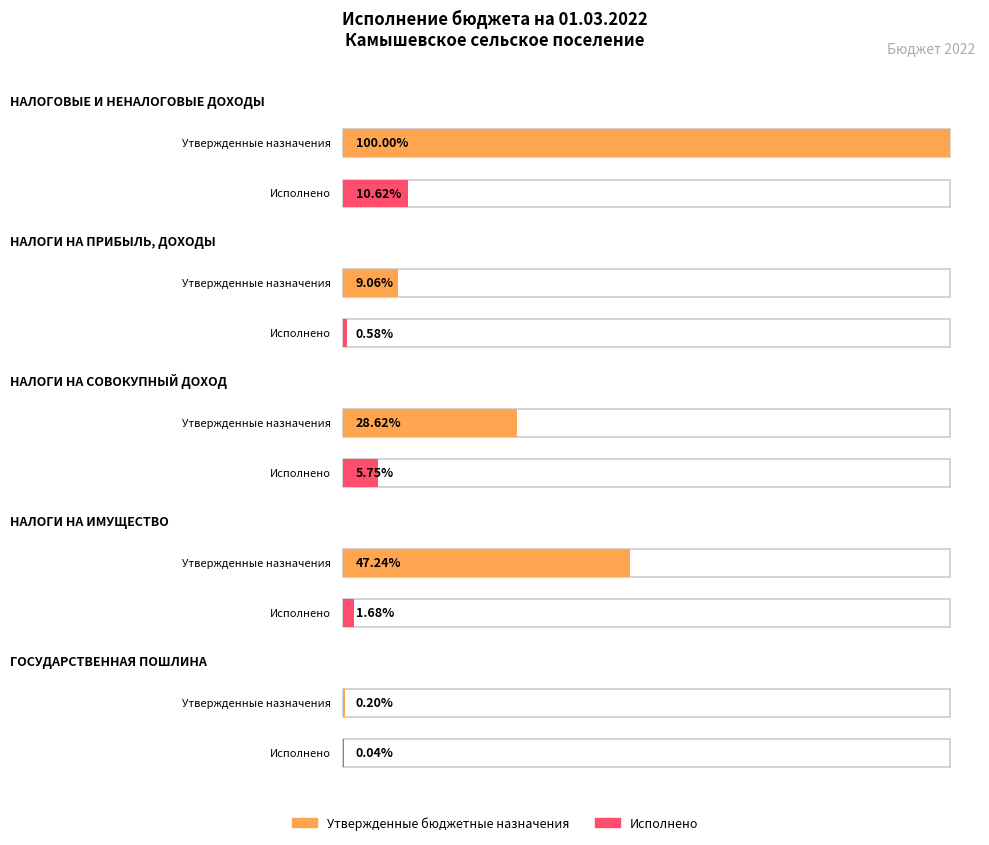

List the labels in order of Исполнено value, smallest first.

ГОСУДАРСТВЕННАЯ ПОШЛИНА, НАЛОГИ НА ПРИБЫЛЬ, ДОХОДЫ, НАЛОГИ НА ИМУЩЕСТВО, НАЛОГИ НА СОВОКУПНЫЙ ДОХОД, НАЛОГОВЫЕ И НЕНАЛОГОВЫЕ ДОХОДЫ